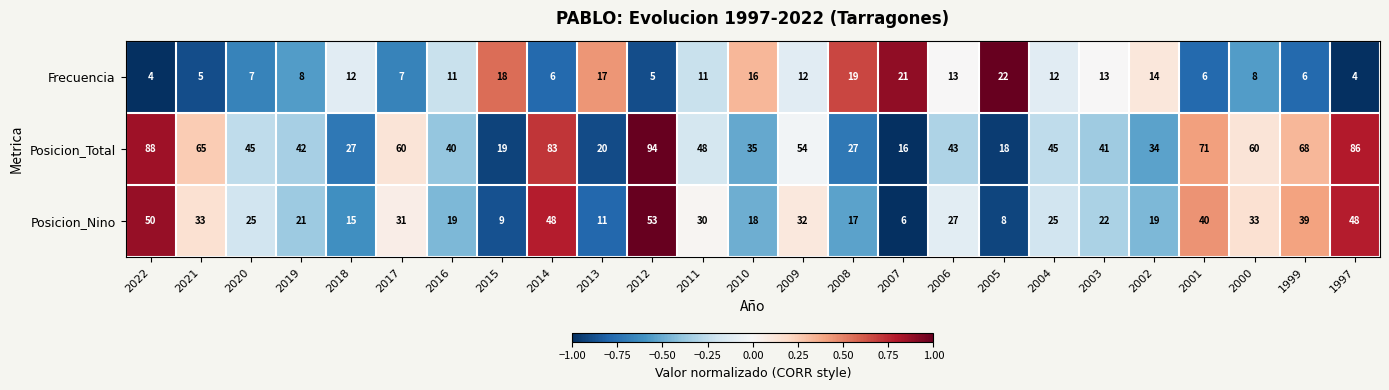

Which series has the largest total across all categories?

Posicion_Total